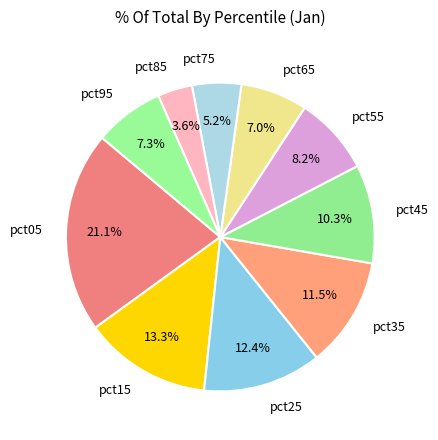

Which slice is the largest?

pct05